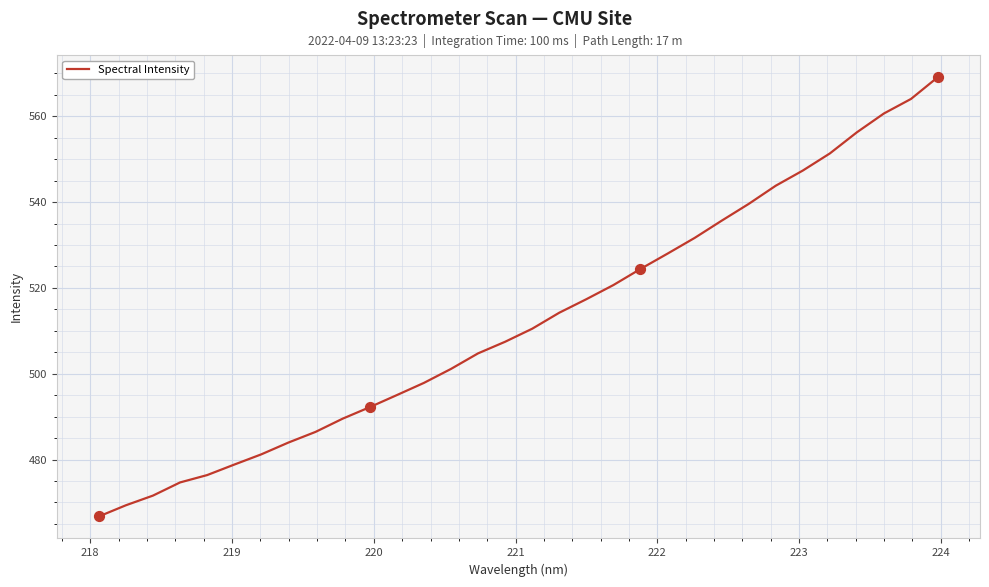

What is the greatest value displayed?

569.2